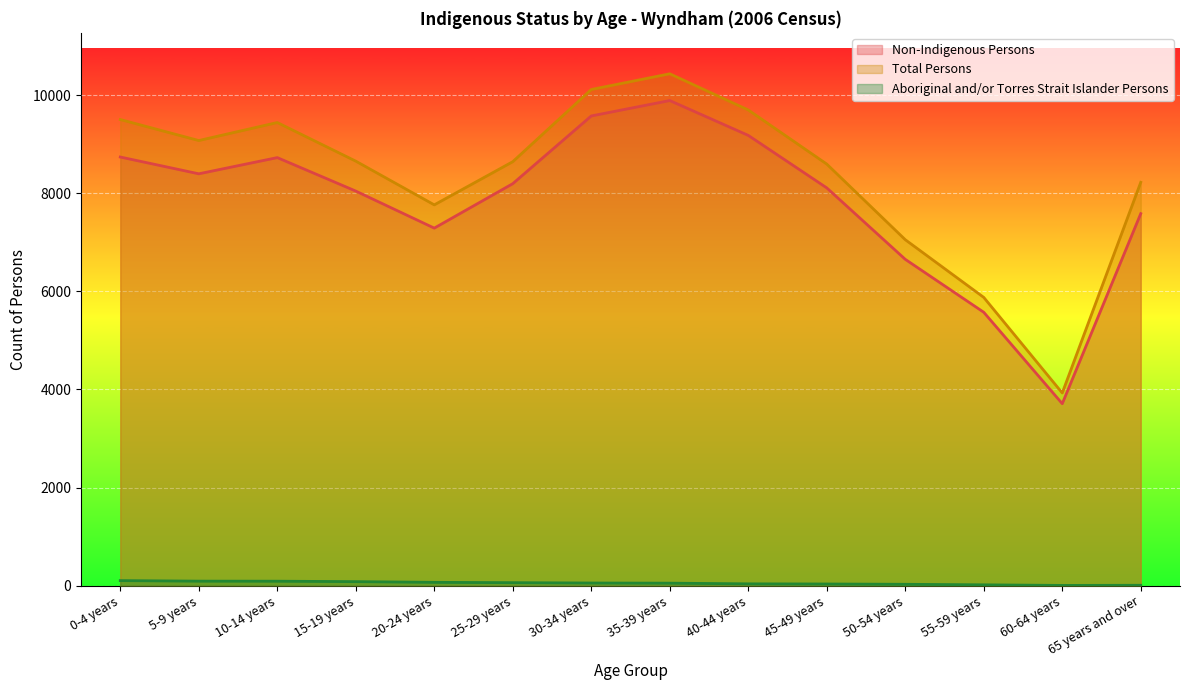

How many lines are shown in the chart?

3